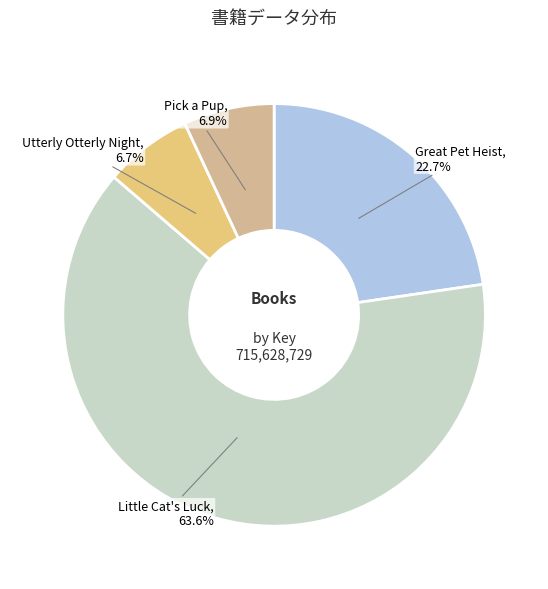

Is there a majority slice in this chart?

Yes